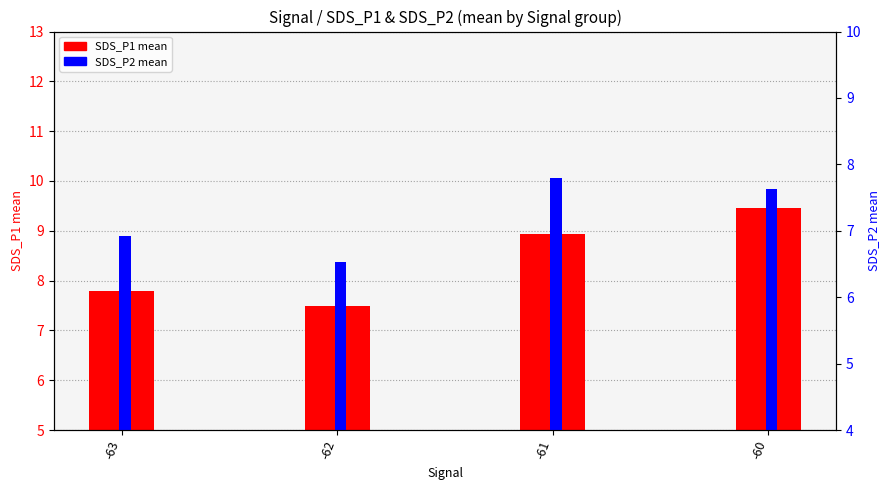

What is the difference between the SDS_P2 (mean) values at -60 and -61?

0.2